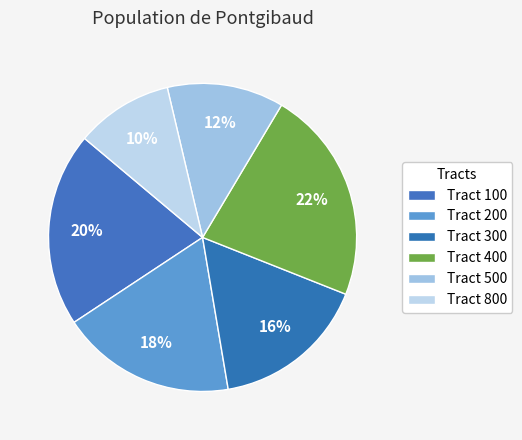

How many slices are in this pie chart?

6